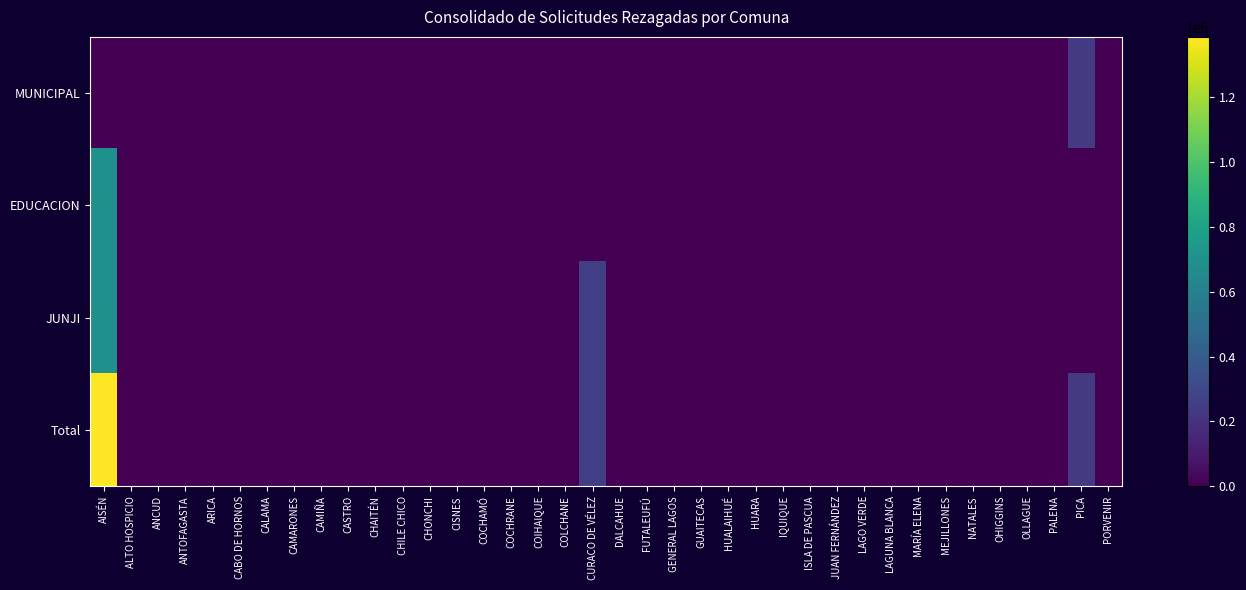

Which series has the widest spread of values?

Total